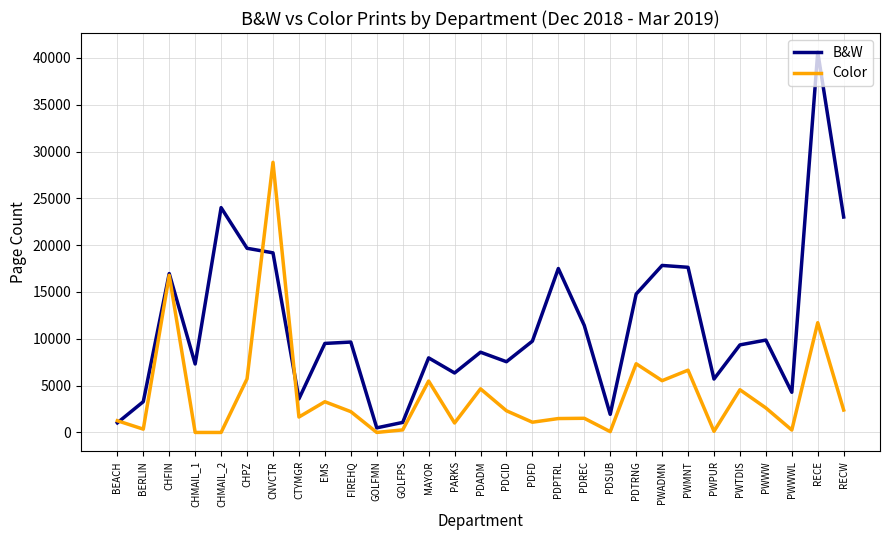

At which label does B&W reach its minimum?

GOLFMN